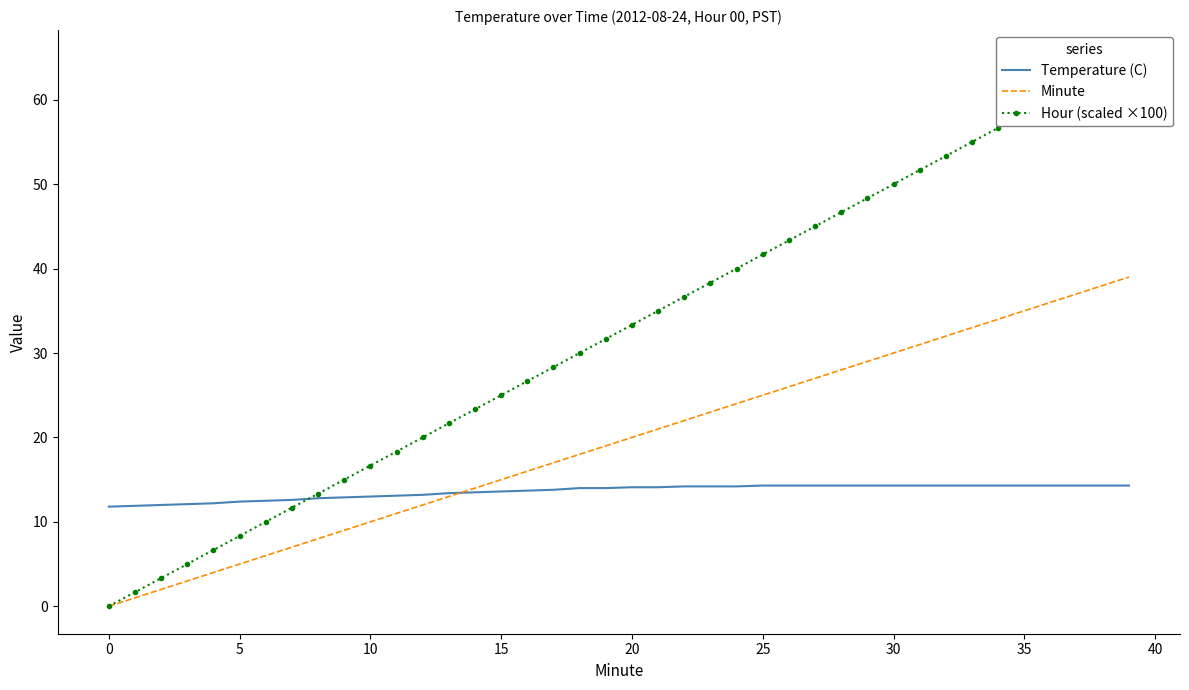

What is the highest value of the Temperature (C) series?

14.3